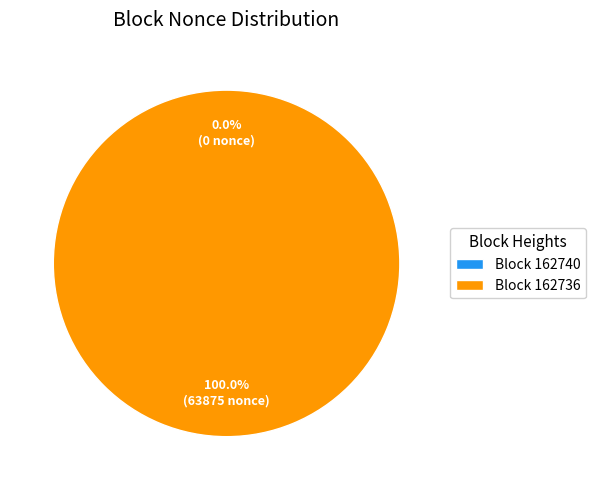

Is it true that 162740 is 0% of the pie?

True